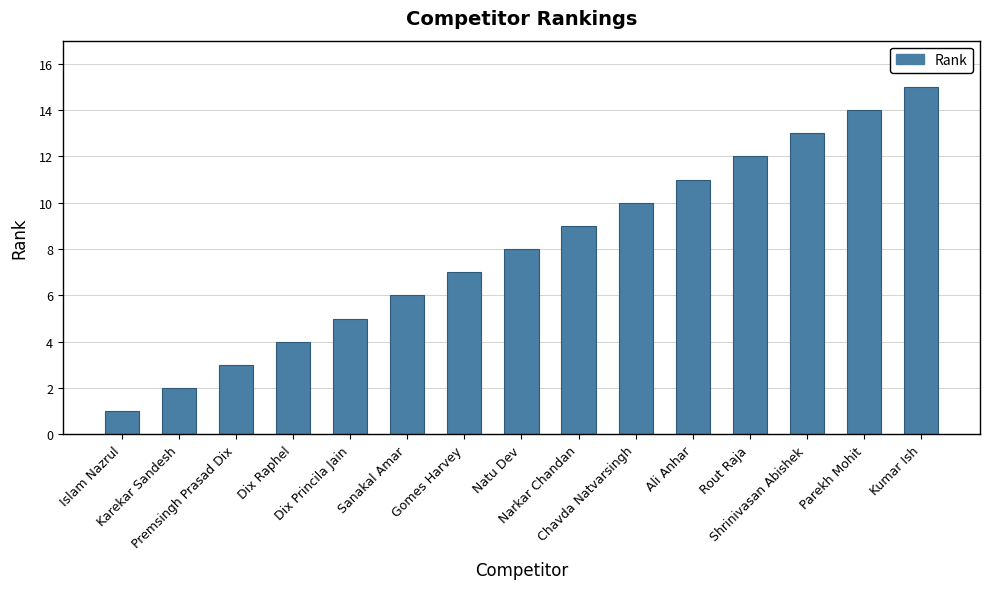

How many bars are there in total?

15